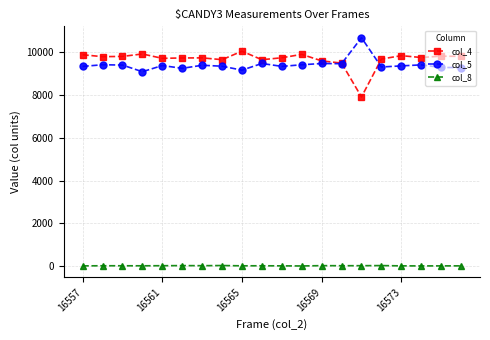

At how many categories does at least one series exceed 6832?

20